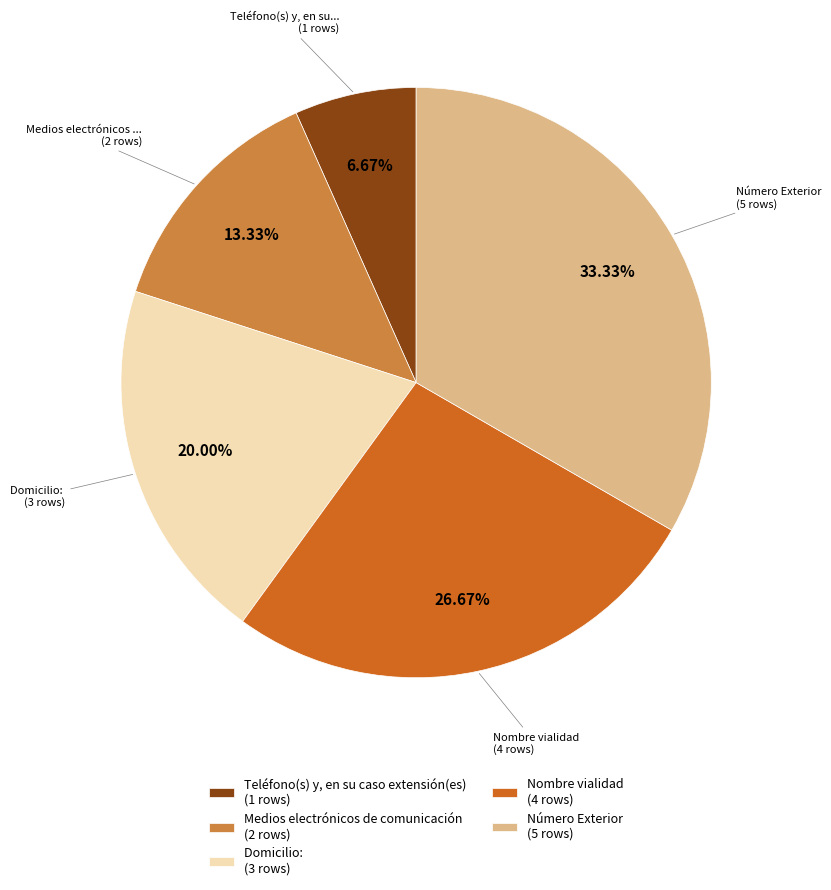

Does Número Exterior represent more than half of the total?

No